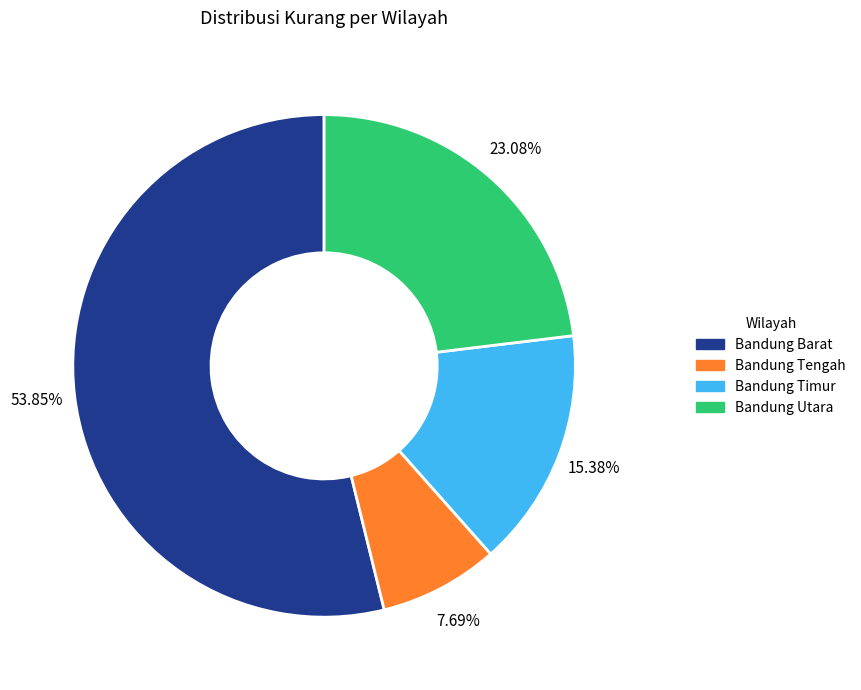

Rank the categories by value from highest to lowest.

Bandung Barat, Bandung Utara, Bandung Timur, Bandung Tengah